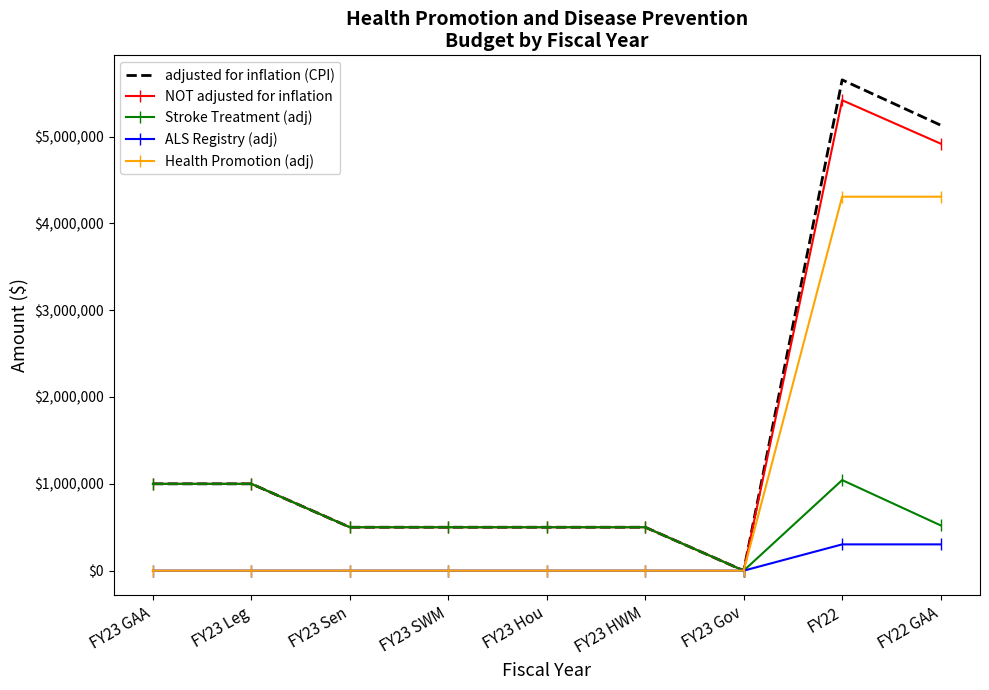

What is the total value across all series at FY22?

16724900